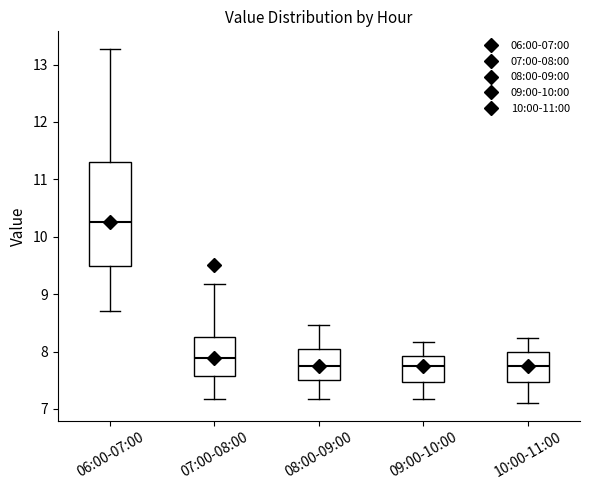

Reading left to right, transcribe this box plot: for each box, give where its median line is, the range the box spans, and where its two whiskers end, as read against the y-axis. The values are not printed on the chart, so give them approximately, as read against the axis.

06:00-07:00: median 10.3, box 9.5 to 11.3, whiskers 8.7 to 13.3
07:00-08:00: median 7.9, box 7.6 to 8.3, whiskers 7.2 to 9.2
08:00-09:00: median 7.8, box 7.5 to 8.1, whiskers 7.2 to 8.5
09:00-10:00: median 7.8, box 7.5 to 7.9, whiskers 7.2 to 8.2
10:00-11:00: median 7.8, box 7.5 to 8.0, whiskers 7.1 to 8.2